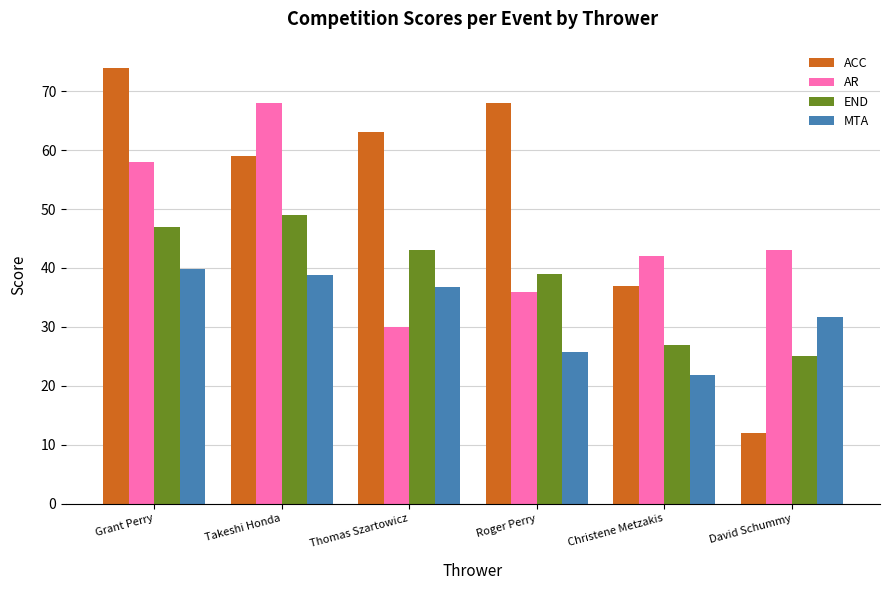

How many bars are there in total?

24